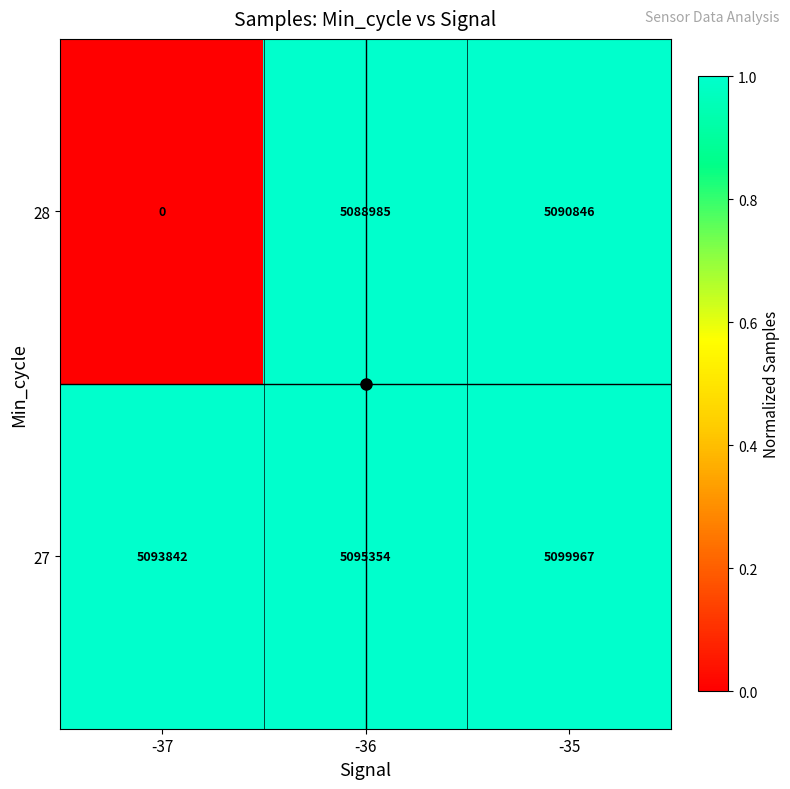

The 28 series shows 3522240 at -36. True or false?

False